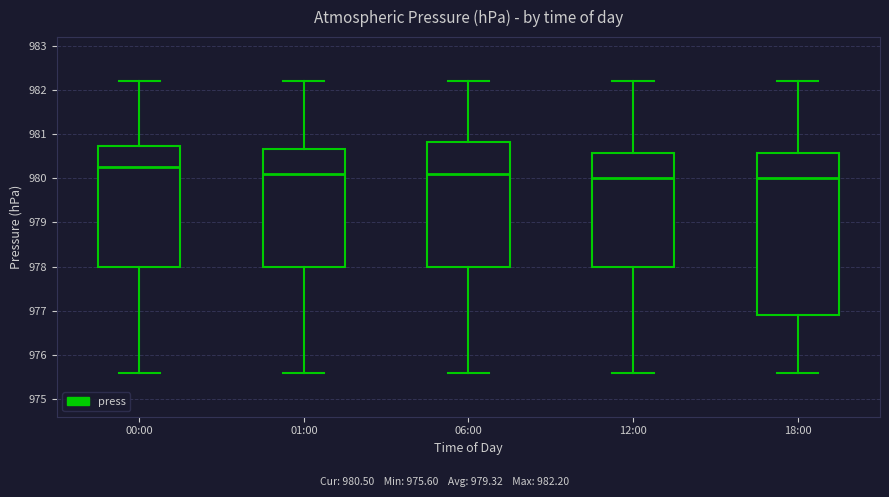

Reading left to right, read every box against the y-axis: the position of its median line, the range the box covers, and the ends of its whiskers. The values are not printed on the chart, so give them approximately, as read against the axis.

00:00: median 980.3, box 978.0 to 980.7, whiskers 975.6 to 982.2
01:00: median 980.1, box 978.0 to 980.7, whiskers 975.6 to 982.2
06:00: median 980.1, box 978.0 to 980.8, whiskers 975.6 to 982.2
12:00: median 980.0, box 978.0 to 980.6, whiskers 975.6 to 982.2
18:00: median 980.0, box 976.9 to 980.6, whiskers 975.6 to 982.2